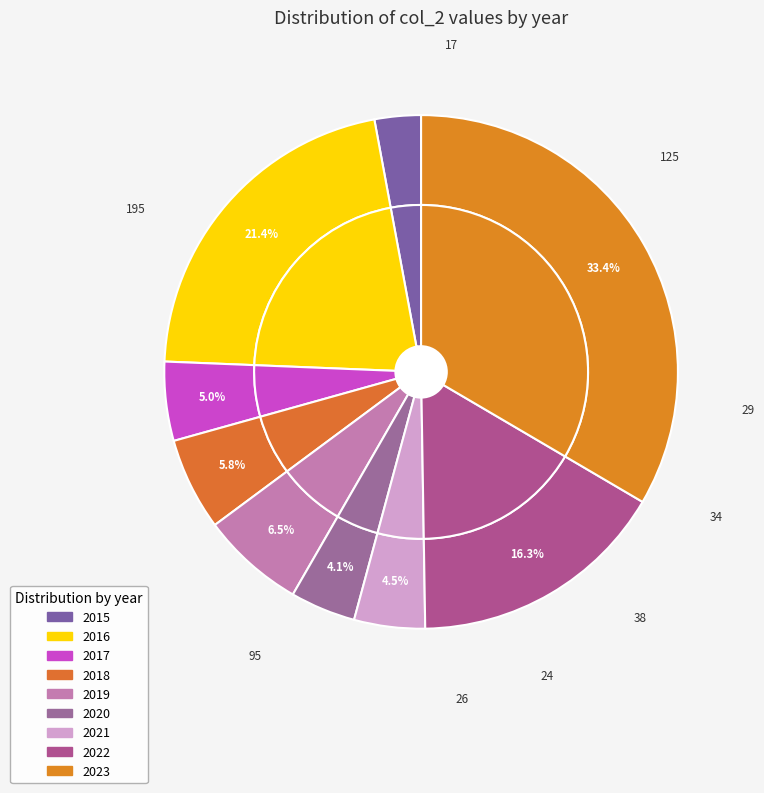

What is the total percentage of 2019 and 2017?

11.5%